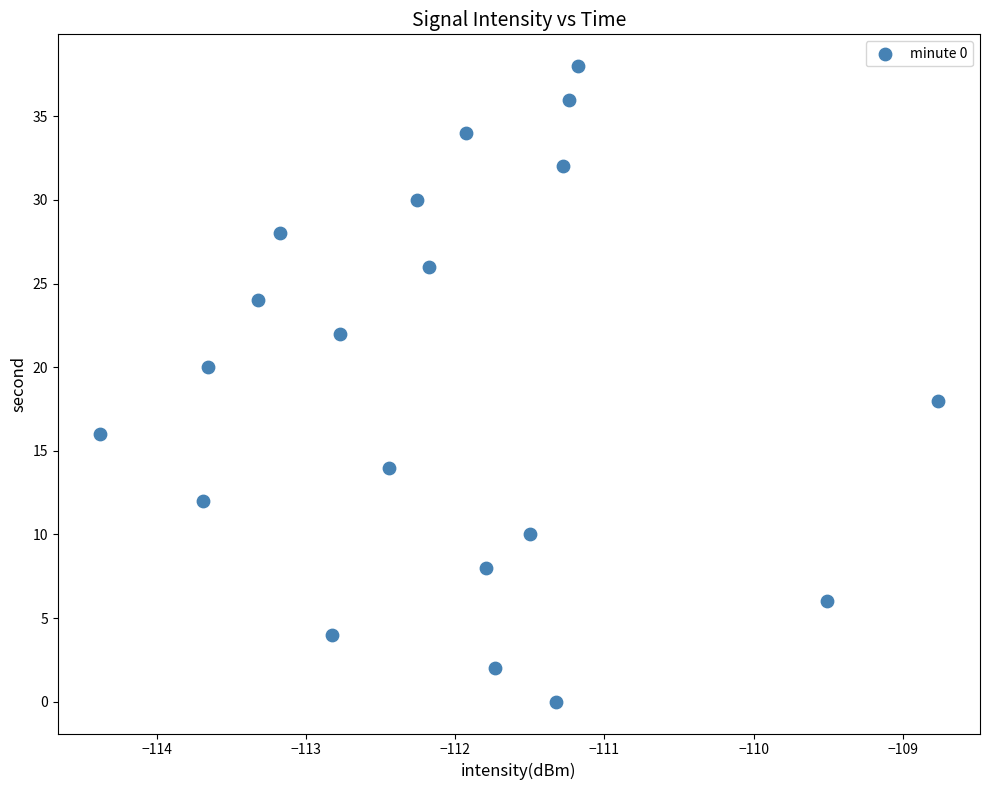

What is the range of Y values (max minus min)?

38